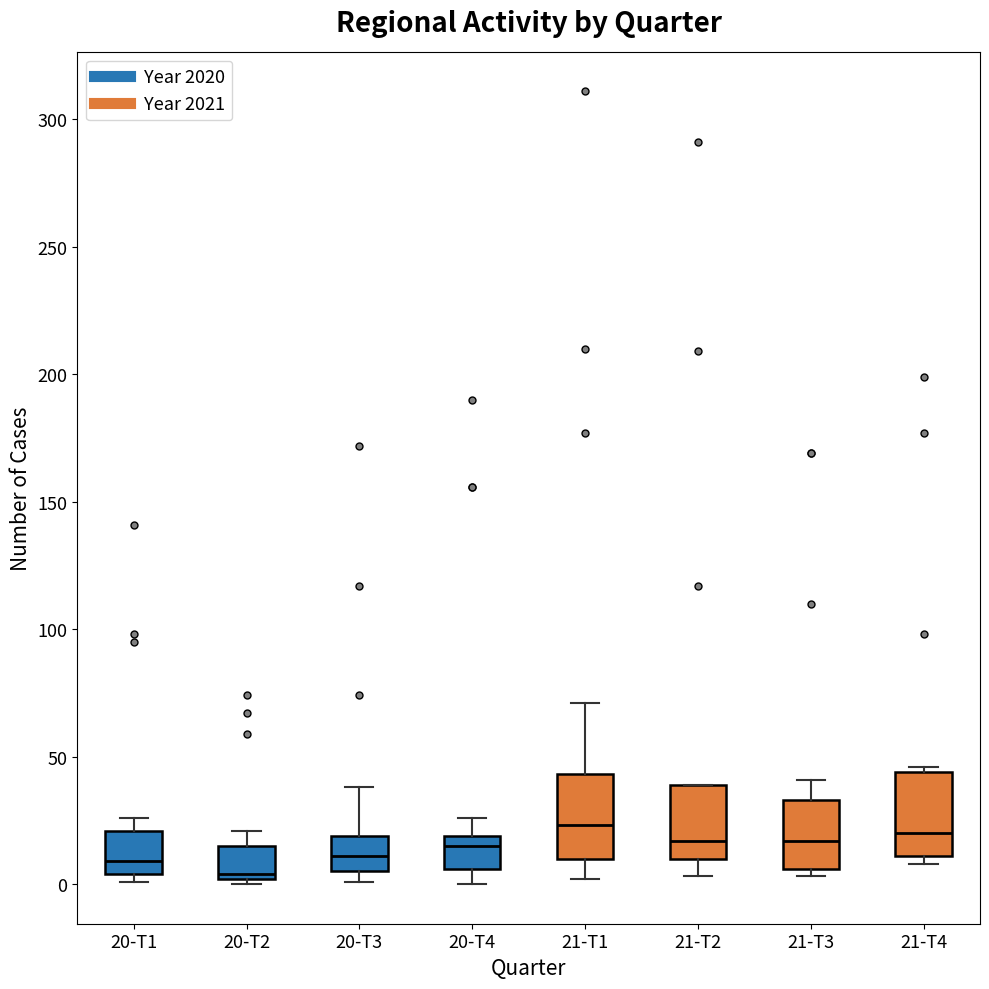

Reading left to right, read every box against the y-axis: the position of its median line, the range the box covers, and the ends of its whiskers. The values are not printed on the chart, so give them approximately, as read against the axis.

20-T1: median 10, box 5 to 20, whiskers 0 to 25
20-T2: median 5, box 0 to 15, whiskers 0 (just below the box's lower edge) to 20
20-T3: median 10, box 5 to 20, whiskers 0 to 40
20-T4: median 15, box 5 to 20, whiskers 0 to 25
21-T1: median 25, box 10 to 45, whiskers 0 to 70
21-T2: median 15, box 10 to 40, whiskers 5 to 40
21-T3: median 15, box 5 to 35, whiskers 5 (just below the box's lower edge) to 40
21-T4: median 20, box 10 to 45, whiskers 10 (just below the box's lower edge) to 45 (just above the box's upper edge)